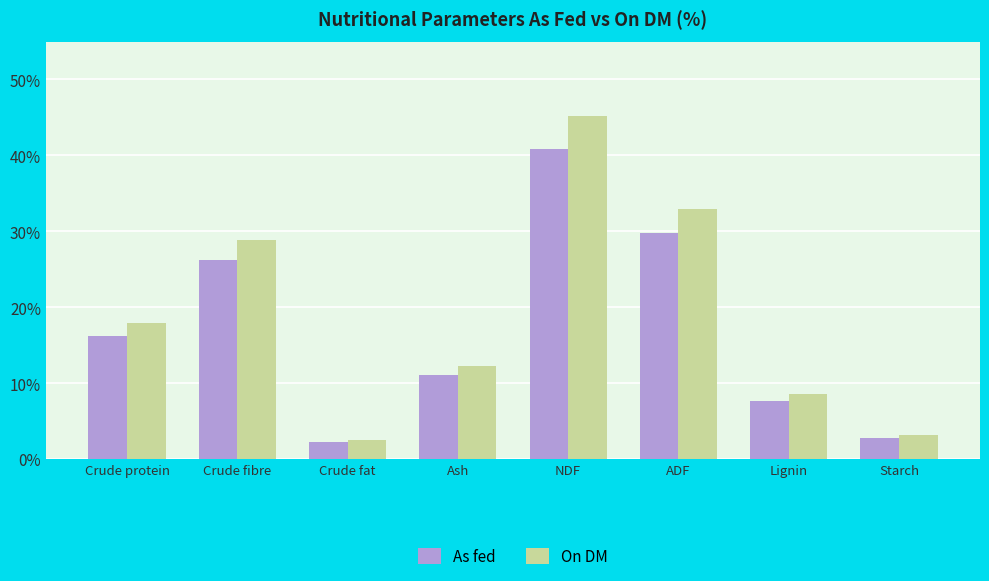

How many bars are there in each group?

2